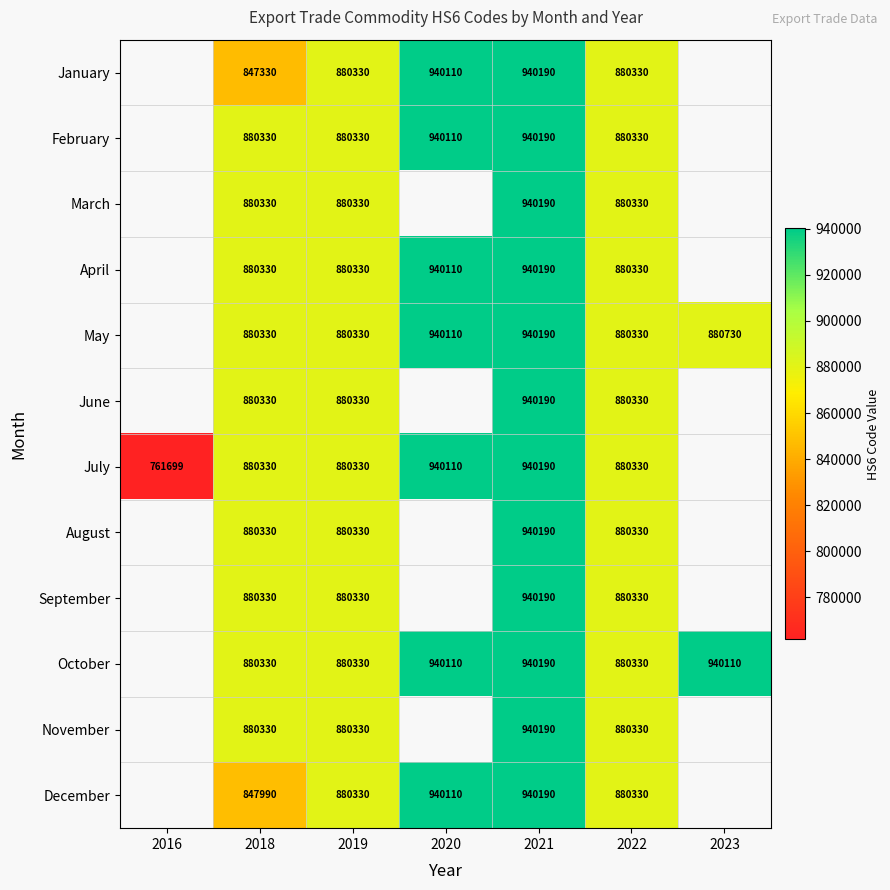

What is the difference between the October values at 2019 and 2020?

59780